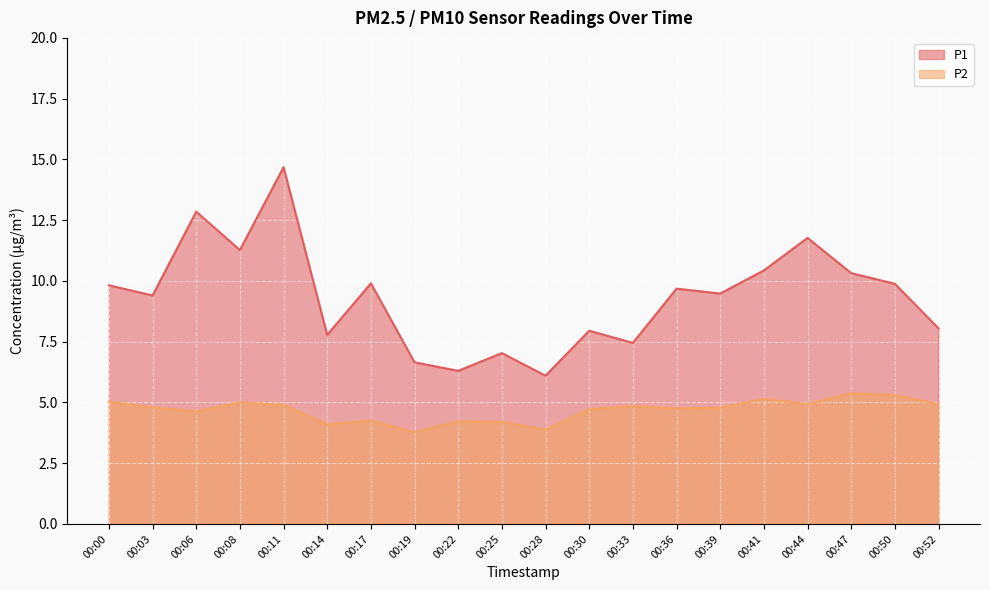

At which category is the sum across all series the highest?

00:11